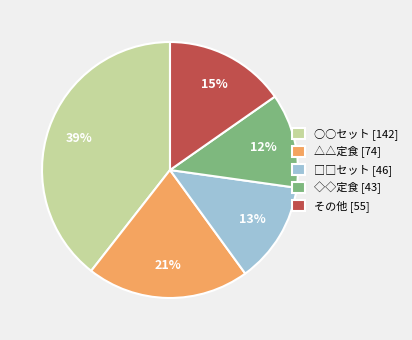

What percentage is the ◇◇定食 slice, to the nearest percent?

12%